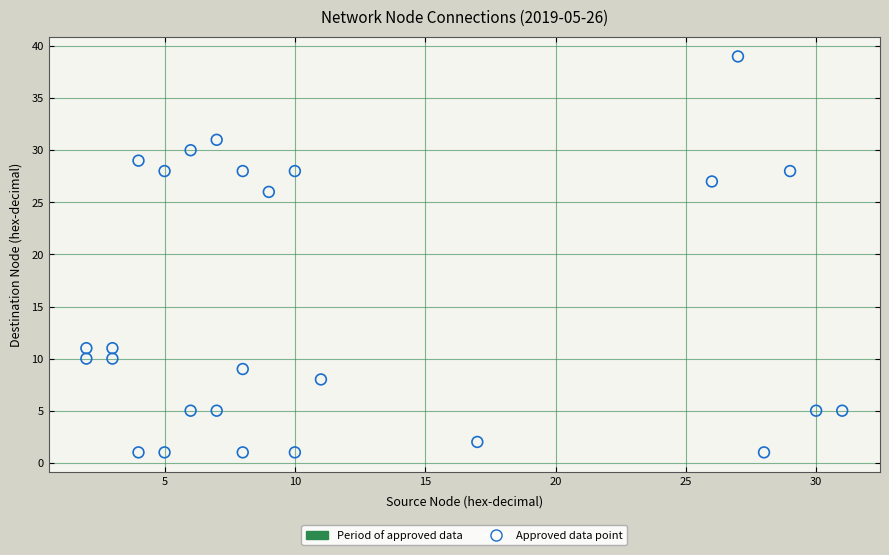

What is the range of X values (max minus min)?

29